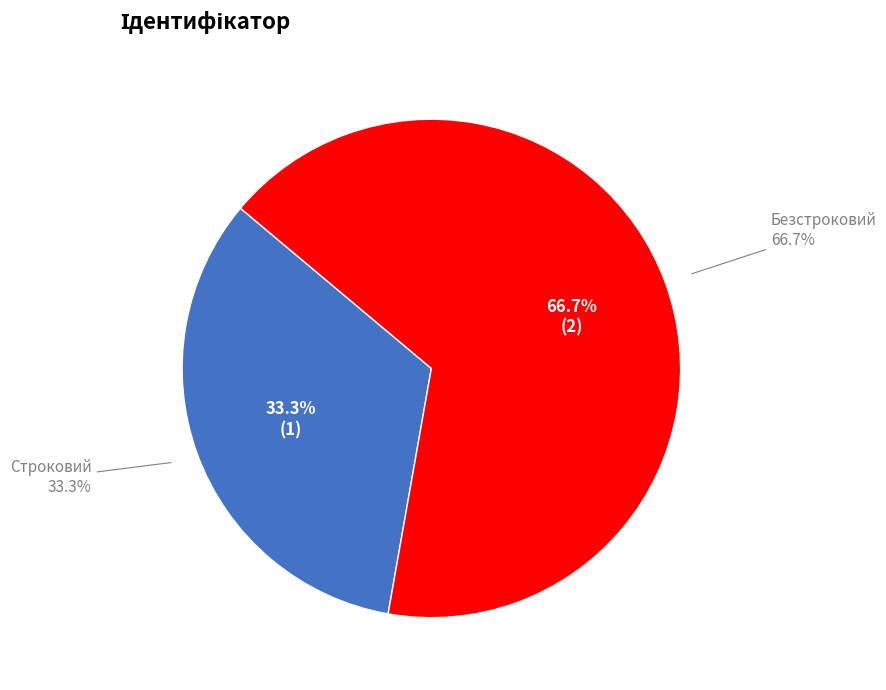

Which slice represents more than half of the pie?

Безстроковий